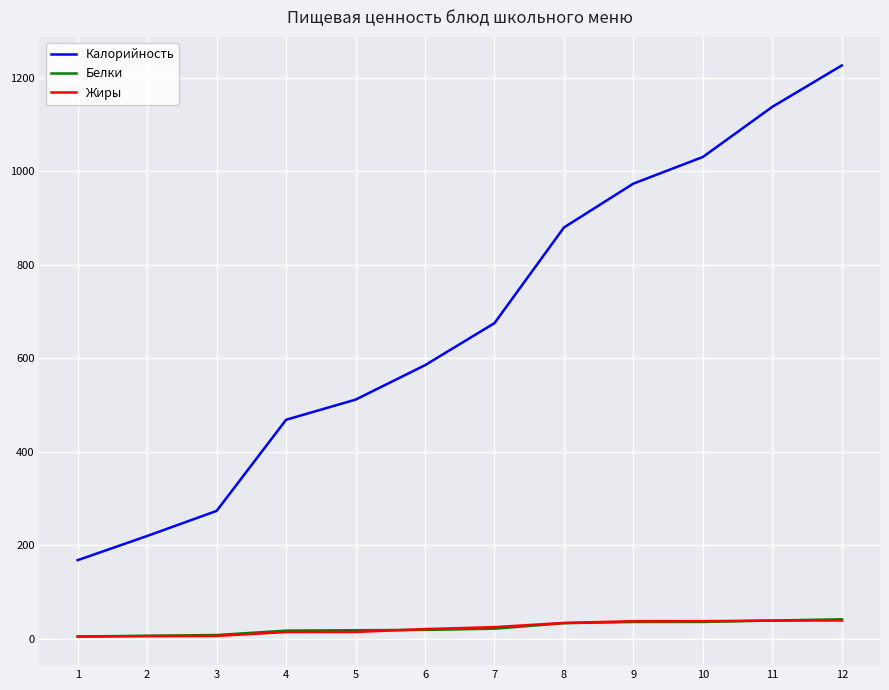

How many values in the Калорийность series are below 675?

6